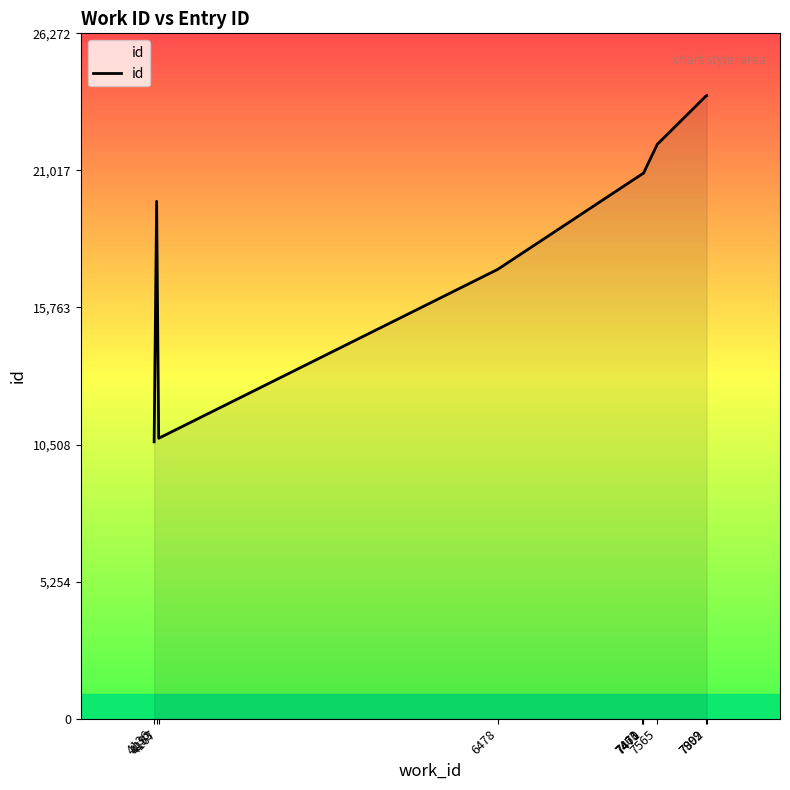

What is the greatest value displayed?

23884